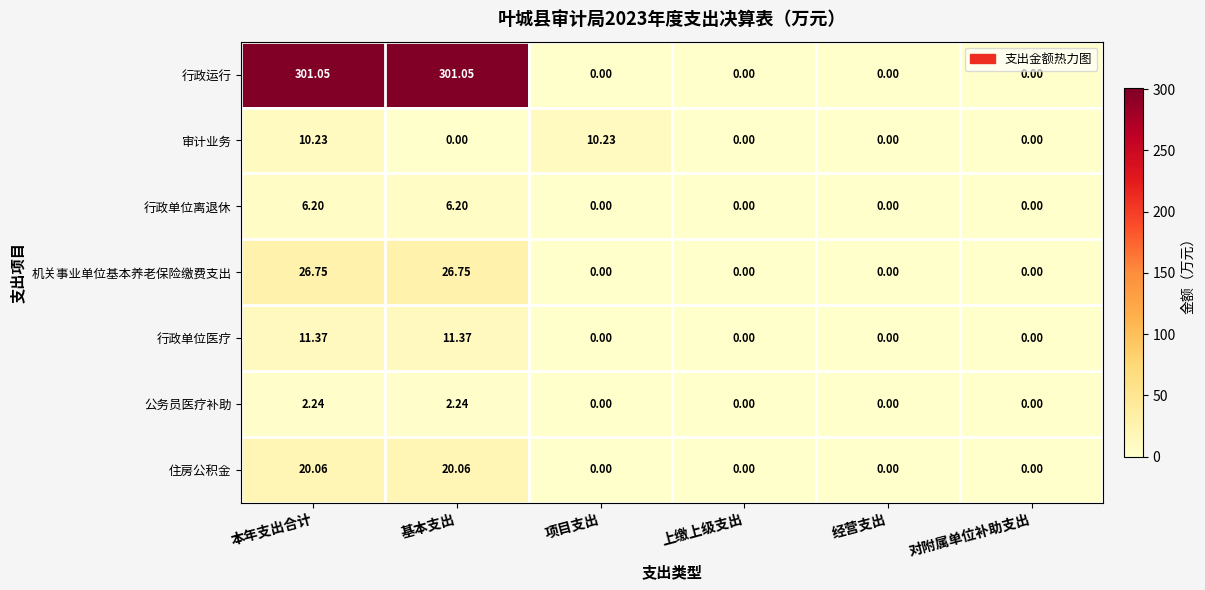

Rank the series by their maximum value, from highest to lowest.

行政运行, 机关事业单位基本养老保险缴费支出, 住房公积金, 行政单位医疗, 审计业务, 行政单位离退休, 公务员医疗补助